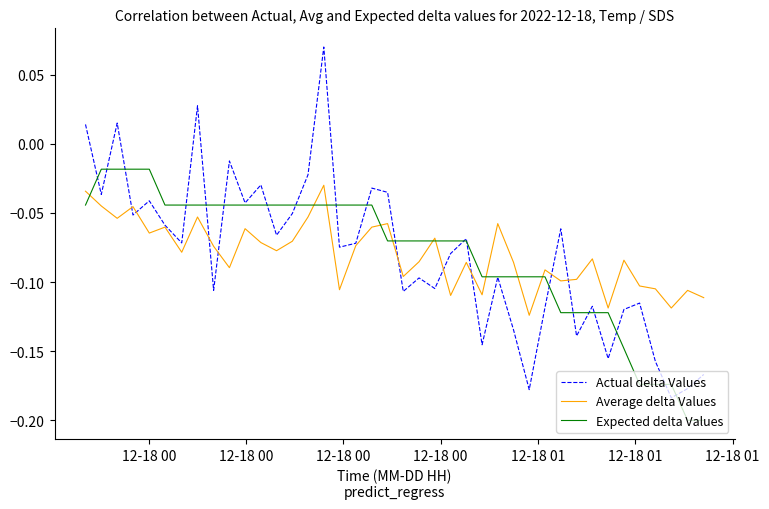

Which series has the largest range (max minus min)?

Actual delta Values